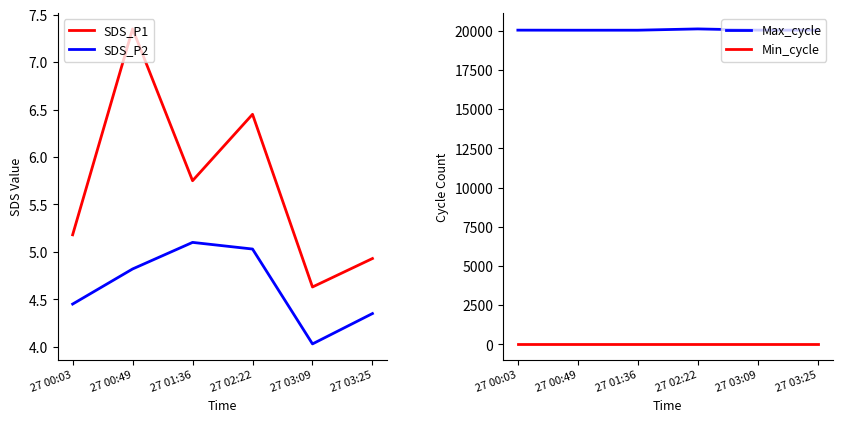

True or false: SDS_P2 and Max_cycle cross at least once.

False